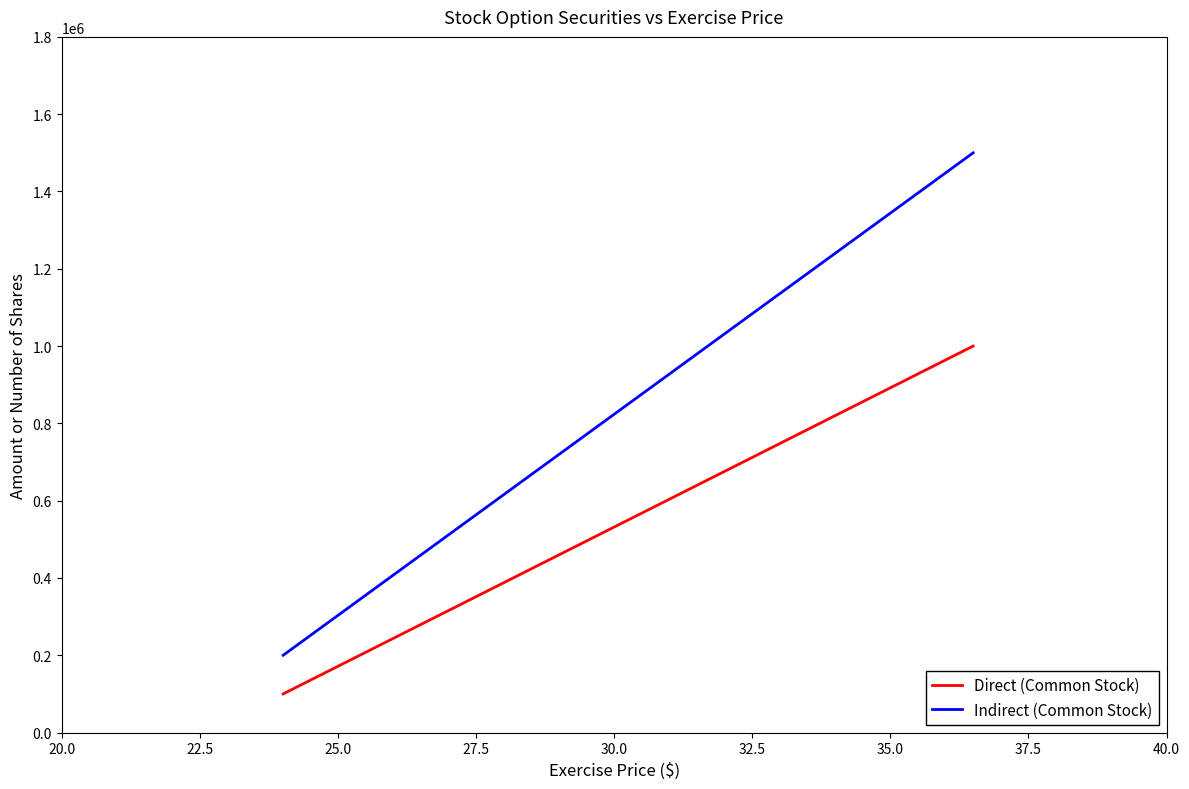

Reading right to left, extract all data points from this chart.

Direct (Common Stock): 1000000	100000
Indirect (Common Stock): 1500000	200000